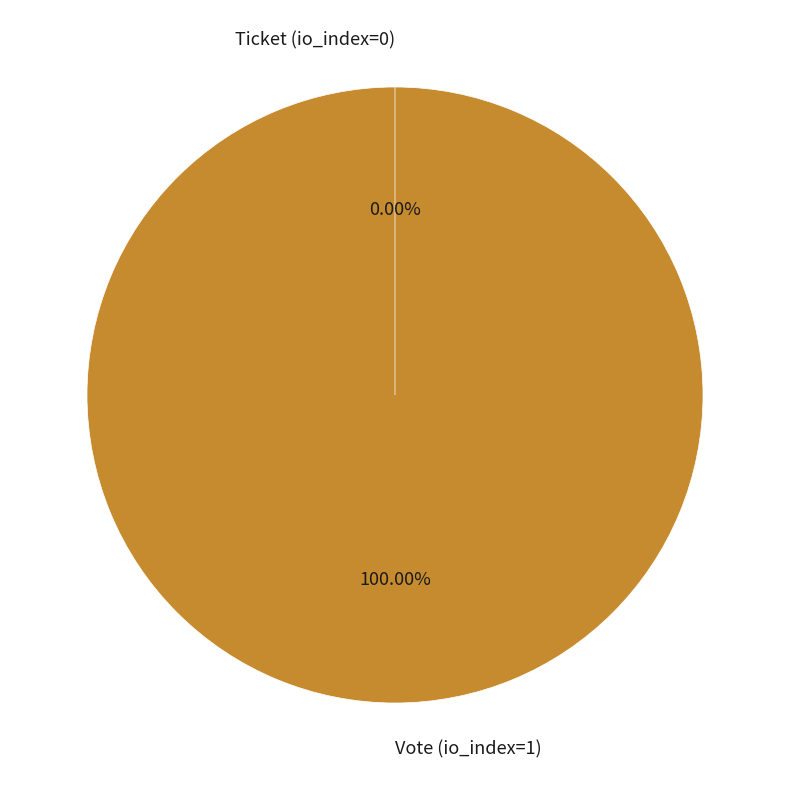

What is the smallest slice in the pie chart?

Ticket (io_index=0)